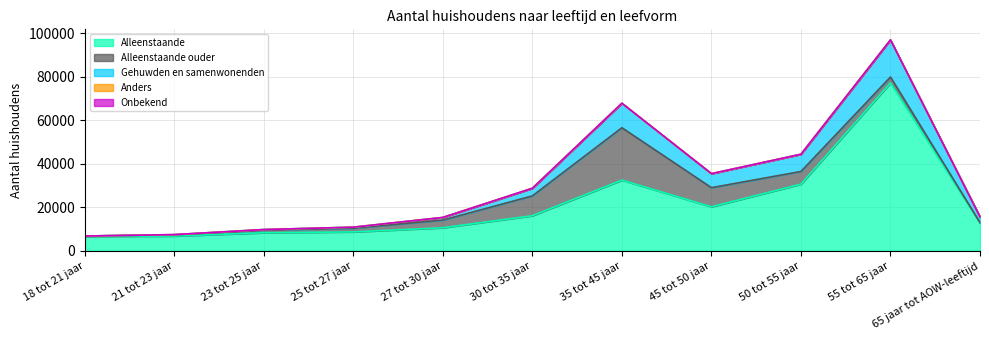

The Alleenstaande series shows 4066 at 18 tot 21 jaar. True or false?

False